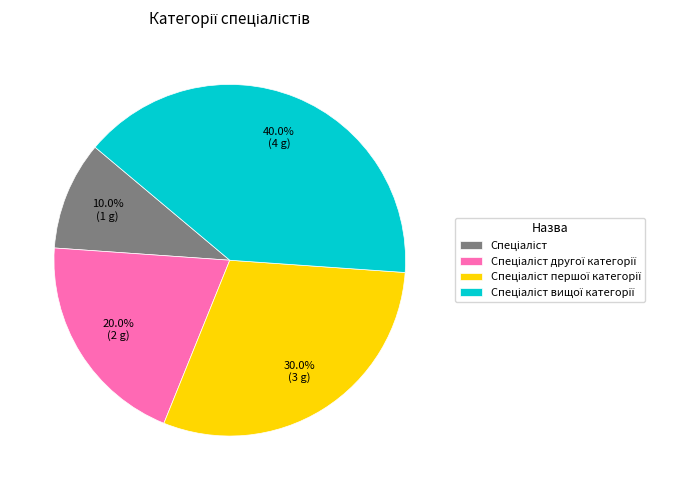

To the nearest percent, what is the difference between the largest and smallest slice percentages?

30%